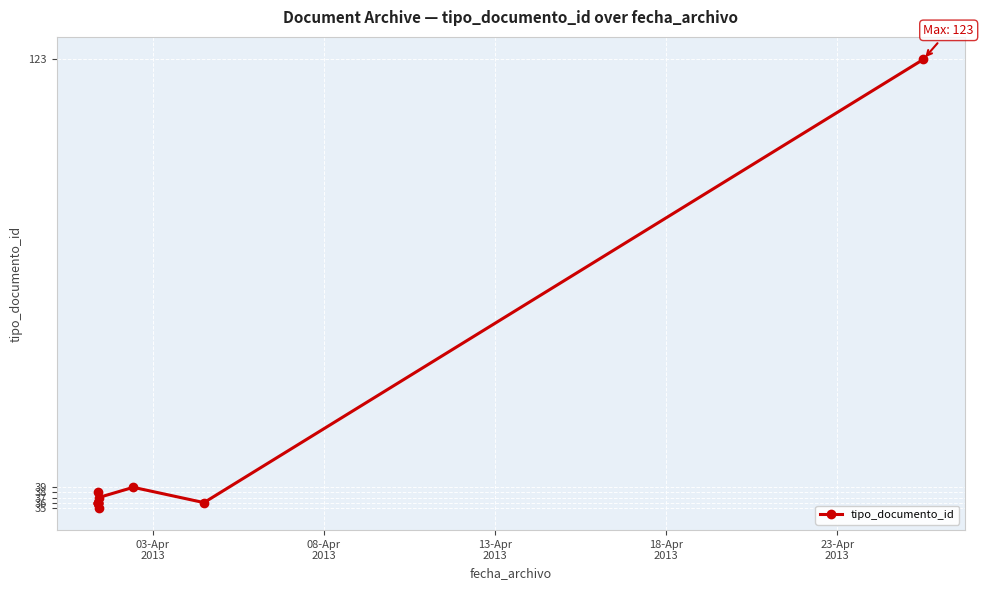

How many points are lower than both their immediate neighbors (excluding endpoints)?

2